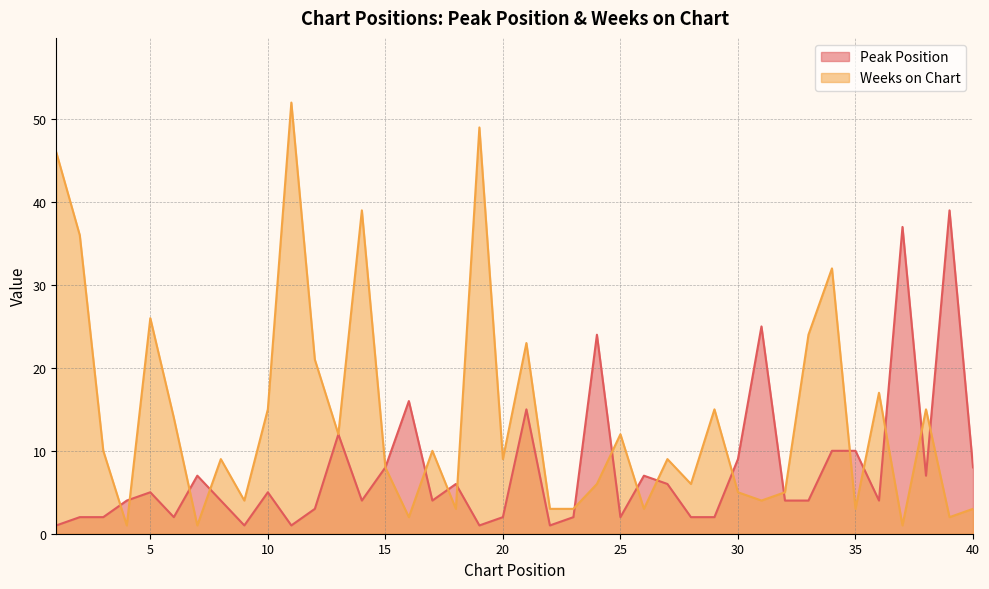

Reading left to right, extract all data points from this chart.

Peak Position: 1	2	2	4	5	2	7	4	1	5	1	3	12	4	8	16	4	6	1	2	15	1	2	24	2	7	6	2	2	9	25	4	4	10	10	4	37	7	39	8
Weeks on Chart: 46	36	10	1	26	14	1	9	4	15	52	21	12	39	8	2	10	3	49	9	23	3	3	6	12	3	9	6	15	5	4	5	24	32	3	17	1	15	2	3